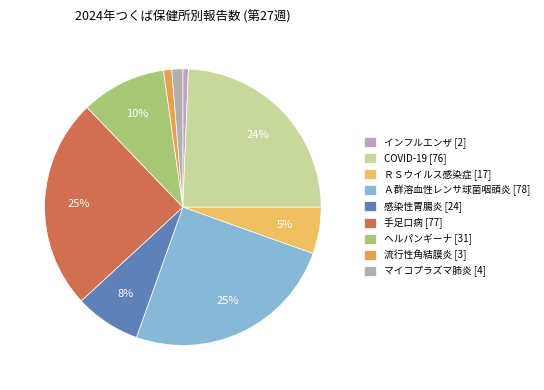

What is the change in value from Ａ群溶血性レンサ球菌咽頭炎 to 手足口病?

-1